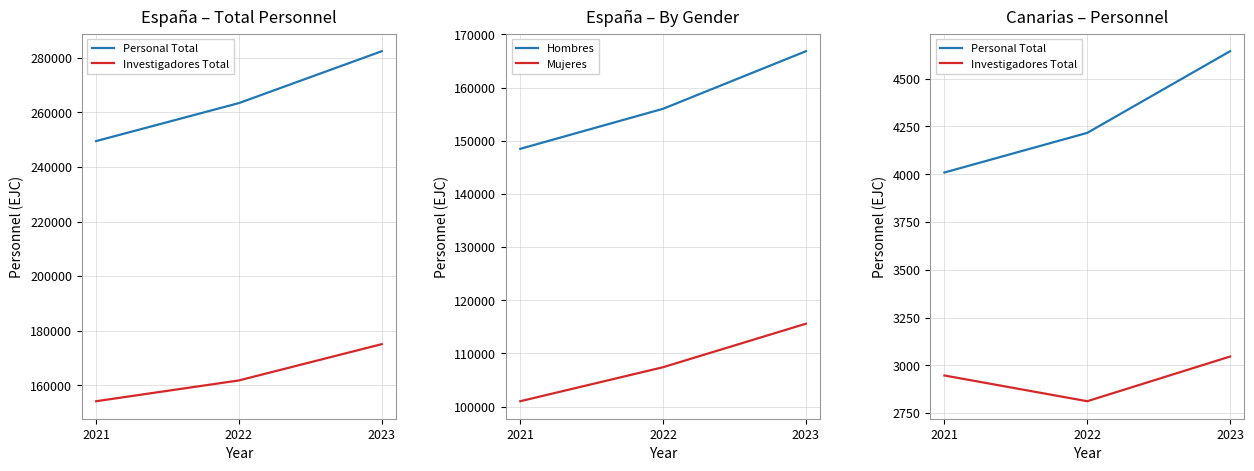

What is the maximum value shown in the chart?

166835.6